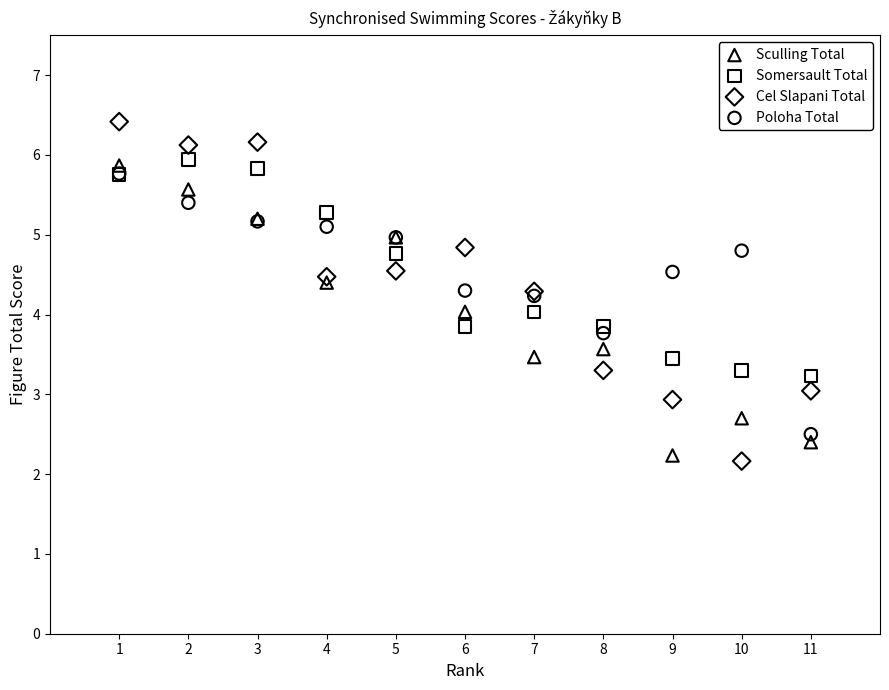

What are all the series names shown in the legend?

Sculling Total, Somersault Total, Cel Slapani Total, Poloha Total